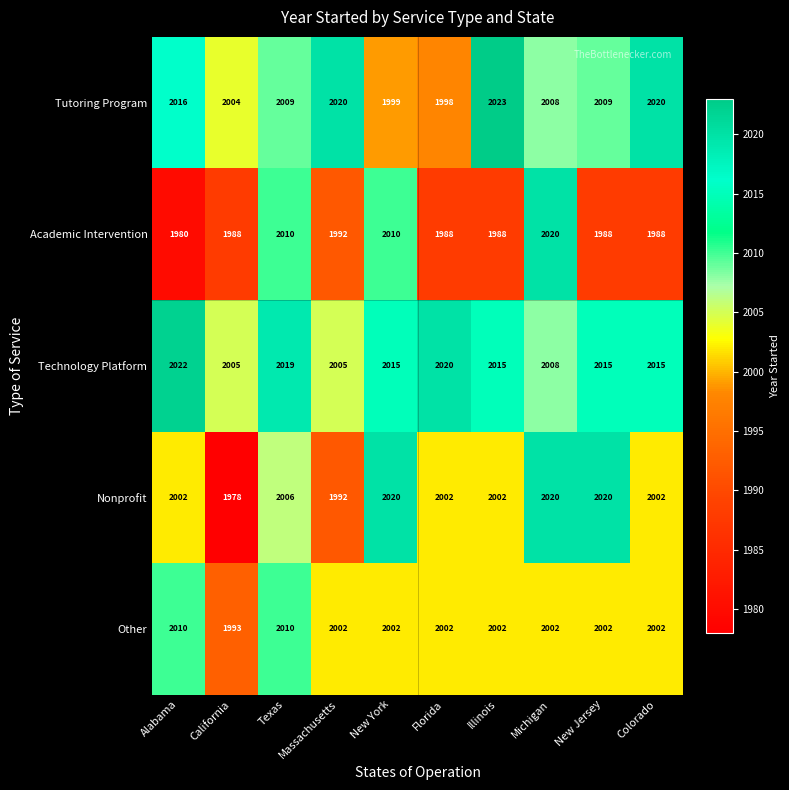

Which series has the largest range (max minus min)?

Nonprofit